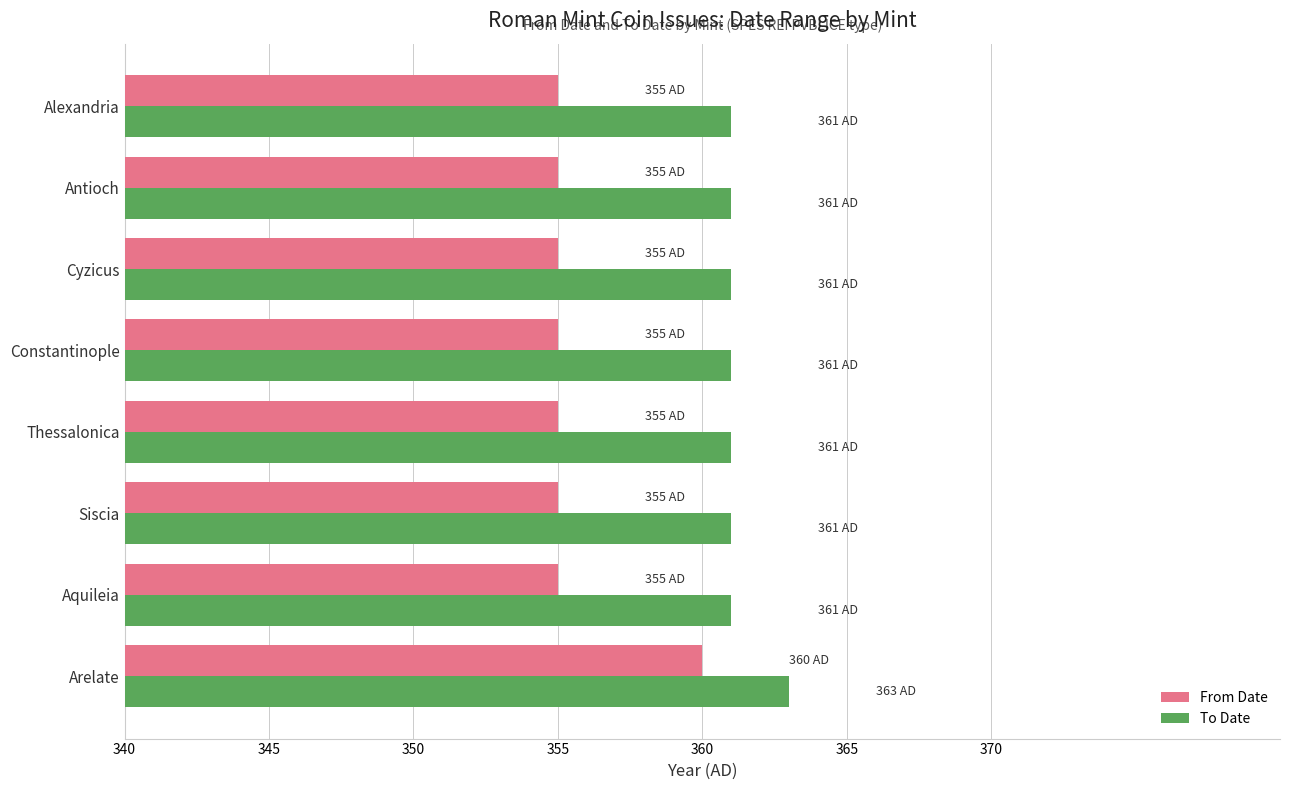

Is it true that To Date equals 173 at Alexandria?

False